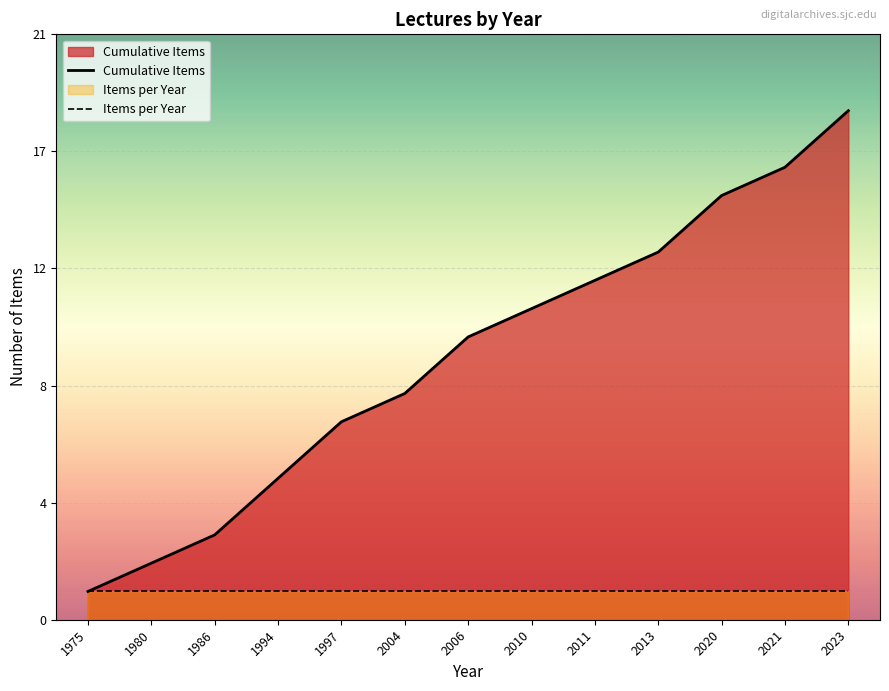

Reading left to right, extract all data points from this chart.

Cumulative Items: 1	2	3	5	7	8	10	11	12	13	15	16	18
Items per Year: 1	1	1	1	1	1	1	1	1	1	1	1	1